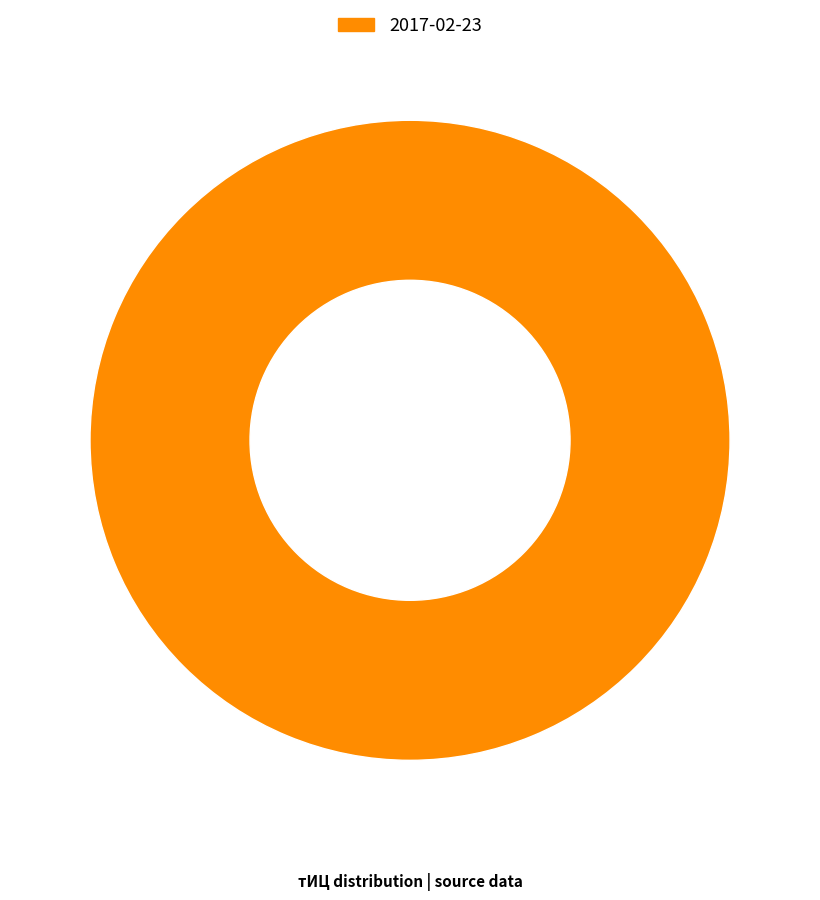

Which slice represents more than half of the pie?

2017-02-23